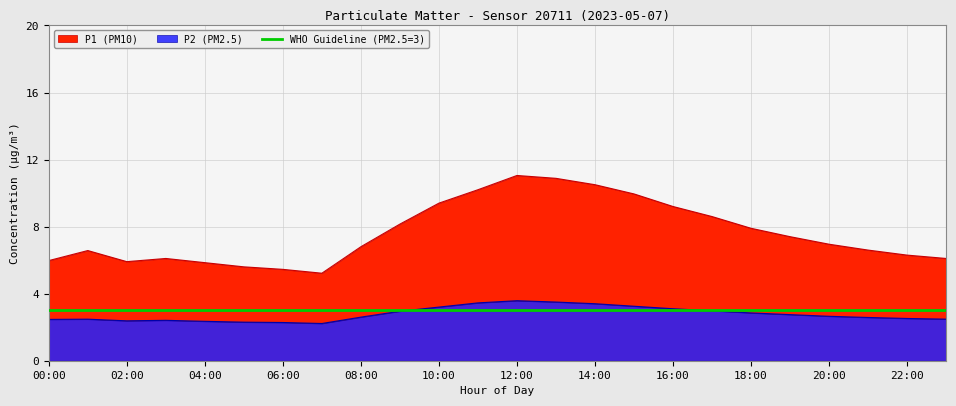

Reading right to left, what are all the values shown in this chart?

P1: 6.1	6.3	6.6	7.0	7.4	7.9	8.6	9.2	9.9	10.5	10.9	11.1	10.2	9.4	8.2	6.8	5.2	5.5	5.6	5.8	6.1	5.9	6.6	6.0
P2: 2.5	2.5	2.6	2.6	2.8	2.9	3.0	3.1	3.2	3.4	3.5	3.6	3.5	3.2	3.0	2.6	2.2	2.3	2.3	2.4	2.4	2.4	2.5	2.5